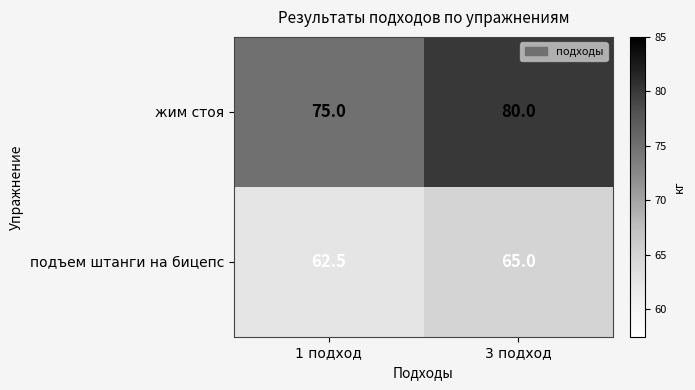

What is the sum of the жим стоя values at 1 подход and 3 подход?

155.0